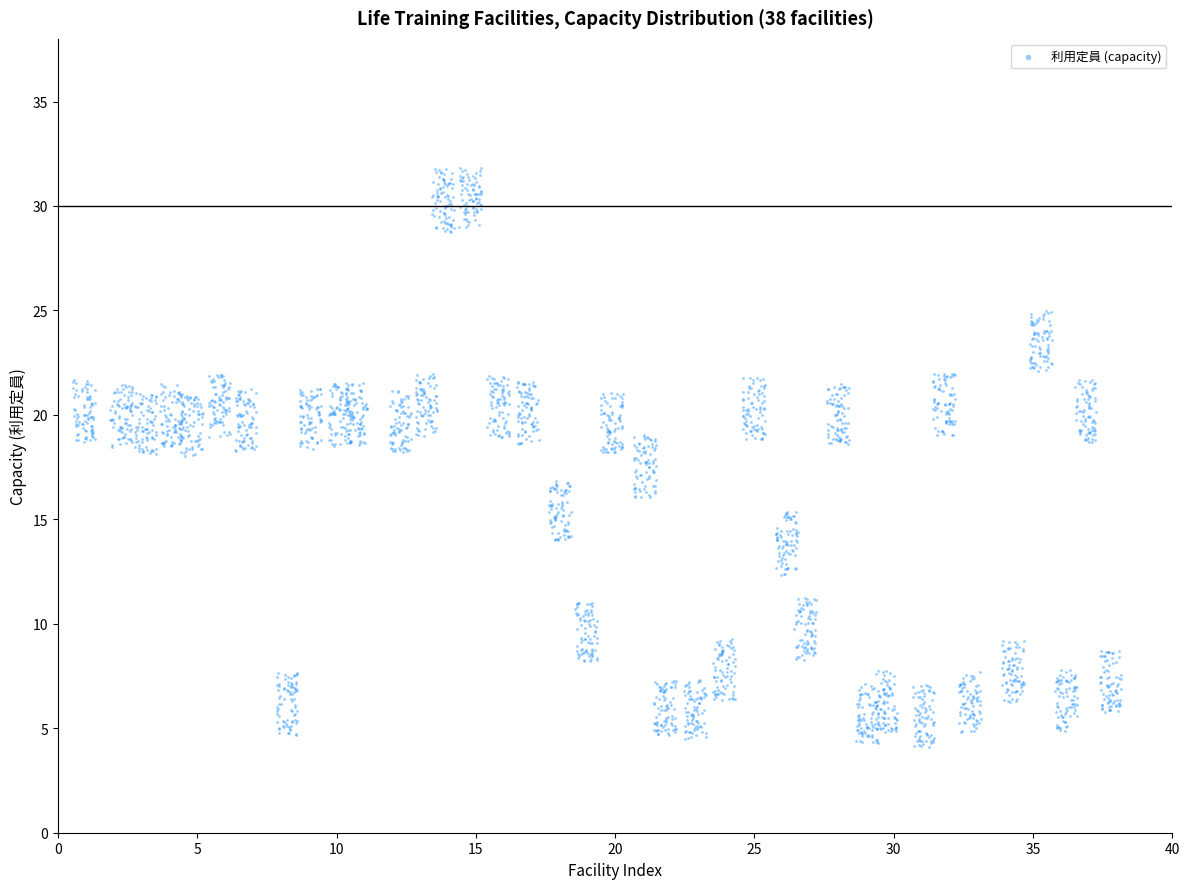

What is the range of Y values (max minus min)?

27.7